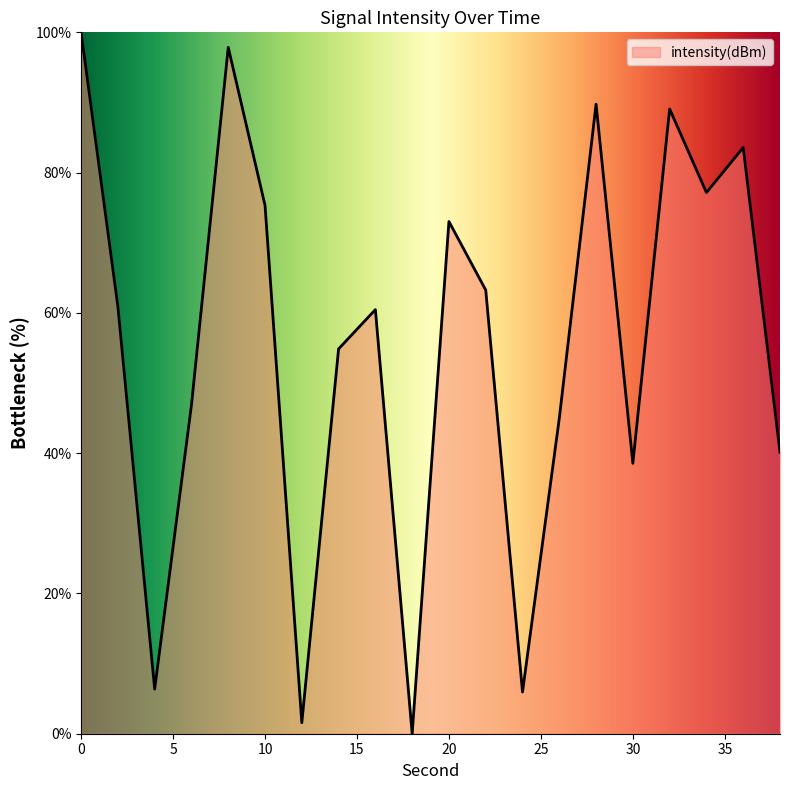

What is the greatest value displayed?

100.0